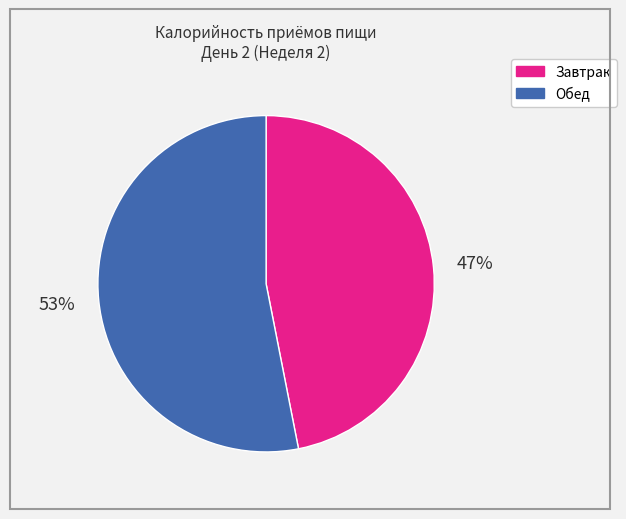

True or false: Завтрак accounts for 47% of the total.

True